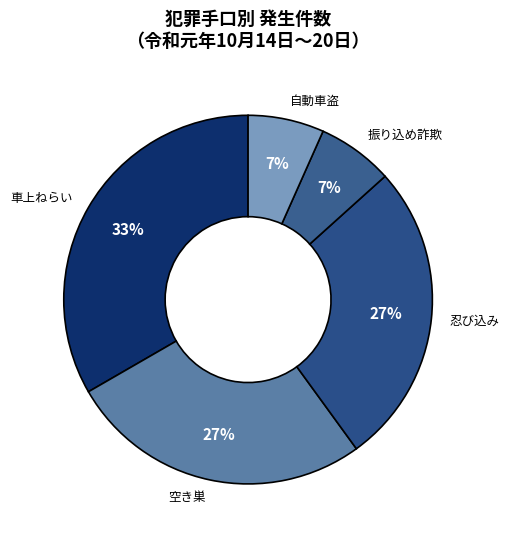

How many segments does this pie chart have?

5